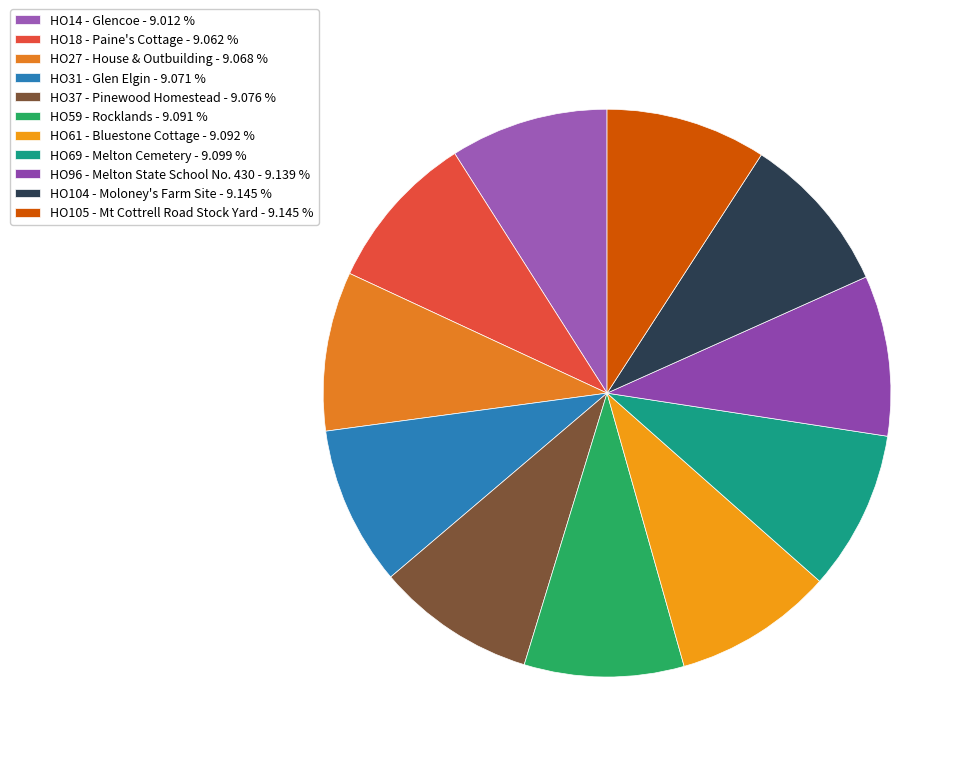

Does HO27 - House & Outbuilding account for over 50% of the chart?

No